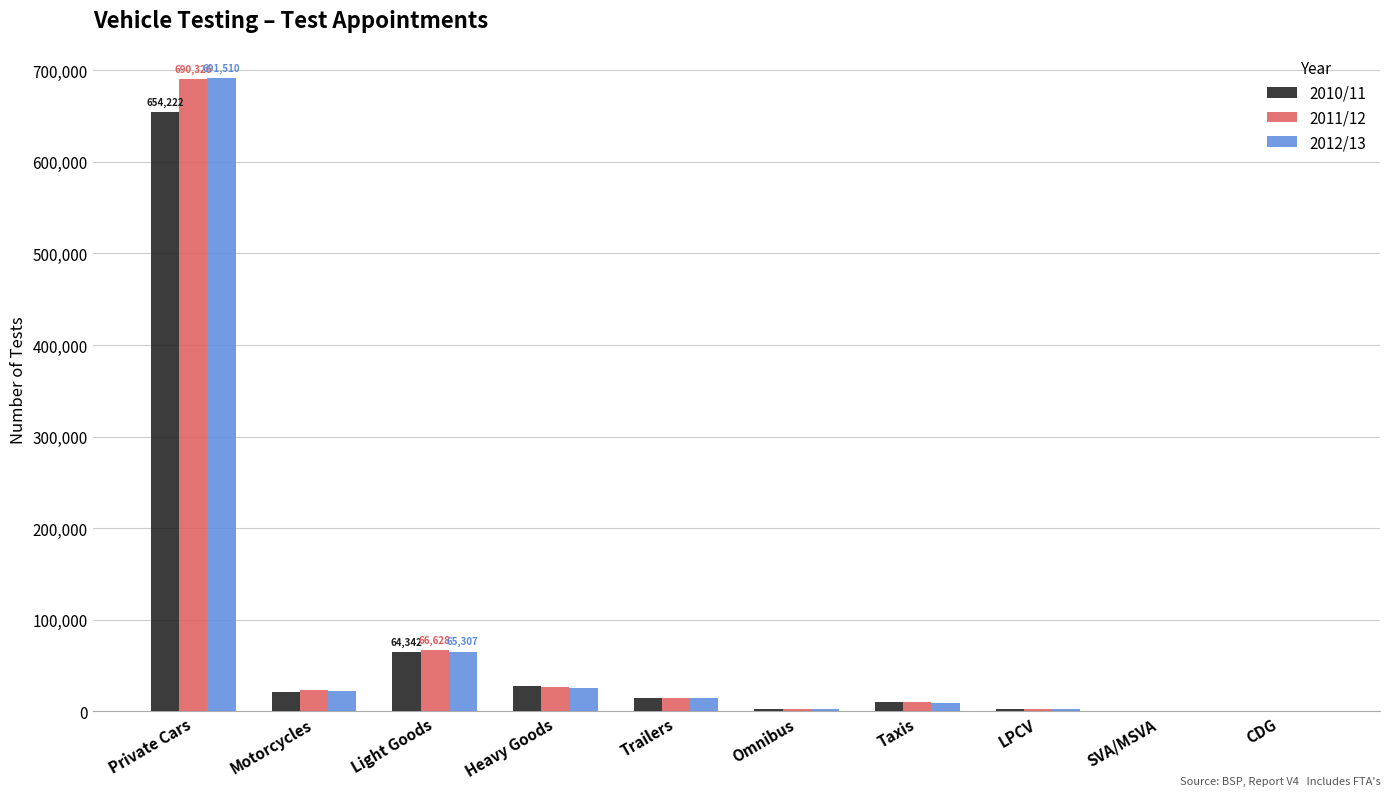

At which category is the sum across all series the highest?

Private Cars